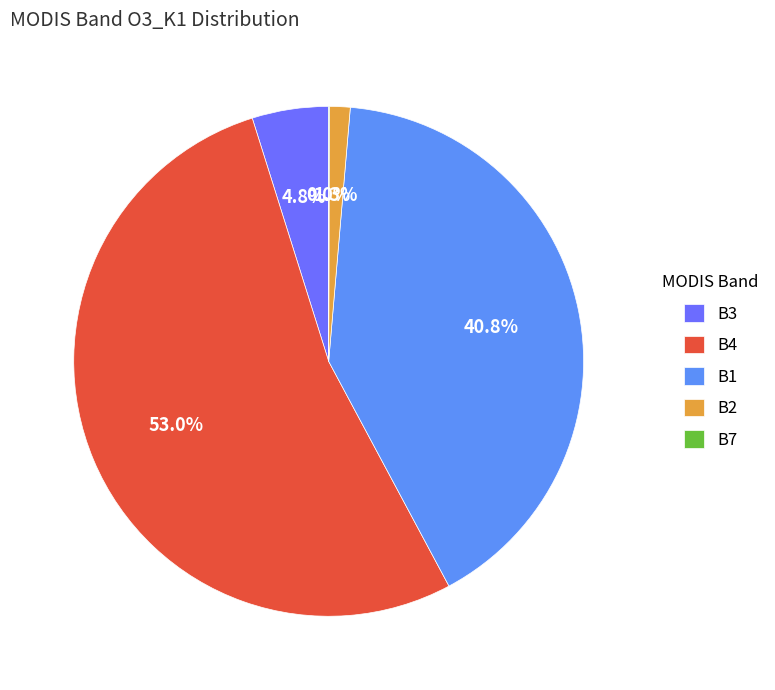

To the nearest percent, what percentage of the pie is B3?

5%